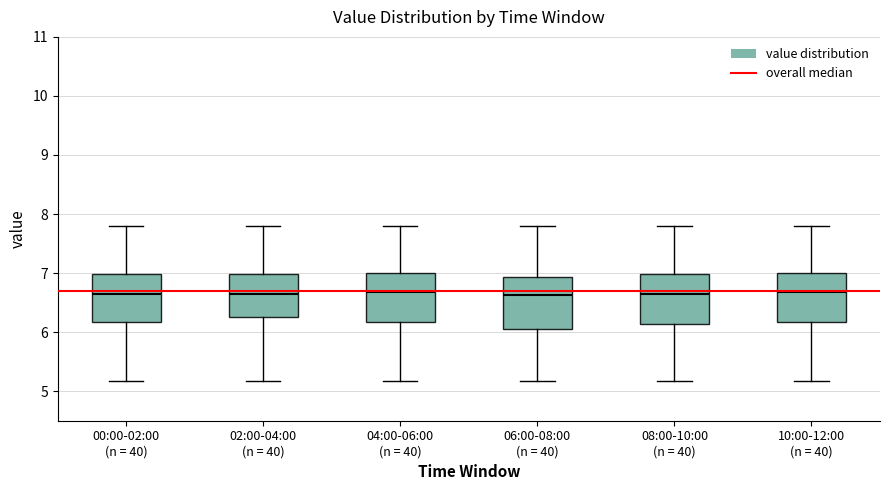

Reading left to right, transcribe this box plot: for each box, give where its median line is, the range the box spans, and where its two whiskers end, as read against the y-axis. The values are not printed on the chart, so give them approximately, as read against the axis.

00:00-02:00 (n = 40): median 6.7, box 6.2 to 7.0, whiskers 5.2 to 7.8
02:00-04:00 (n = 40): median 6.7, box 6.3 to 7.0, whiskers 5.2 to 7.8
04:00-06:00 (n = 40): median 6.7, box 6.2 to 7.0, whiskers 5.2 to 7.8
06:00-08:00 (n = 40): median 6.6, box 6.1 to 6.9, whiskers 5.2 to 7.8
08:00-10:00 (n = 40): median 6.7, box 6.1 to 7.0, whiskers 5.2 to 7.8
10:00-12:00 (n = 40): median 6.7, box 6.2 to 7.0, whiskers 5.2 to 7.8